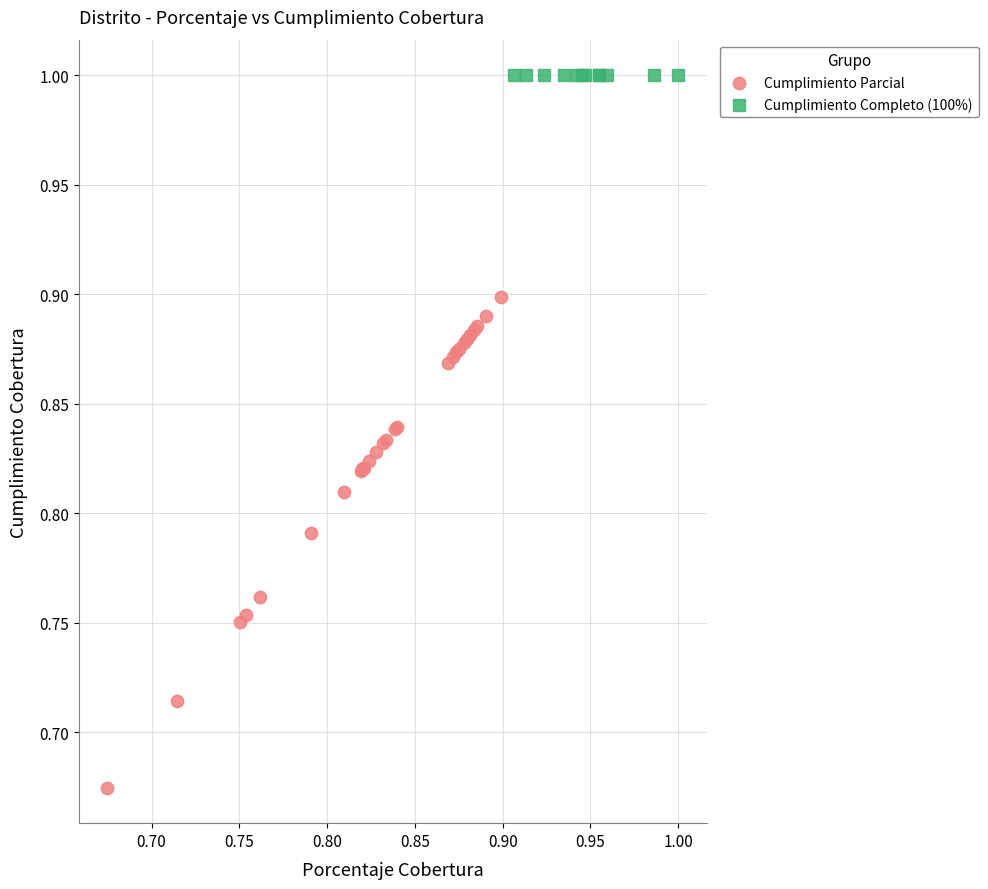

What are all the series names shown in the legend?

Cumplimiento Parcial, Cumplimiento Completo (100%)